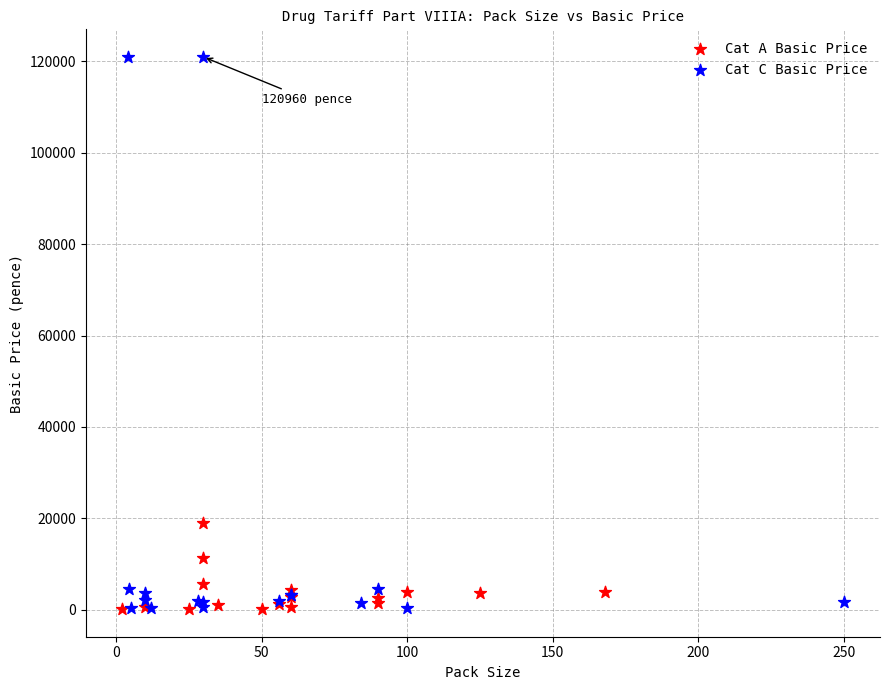

Which series reaches the maximum Y coordinate?

Cat C Basic Price